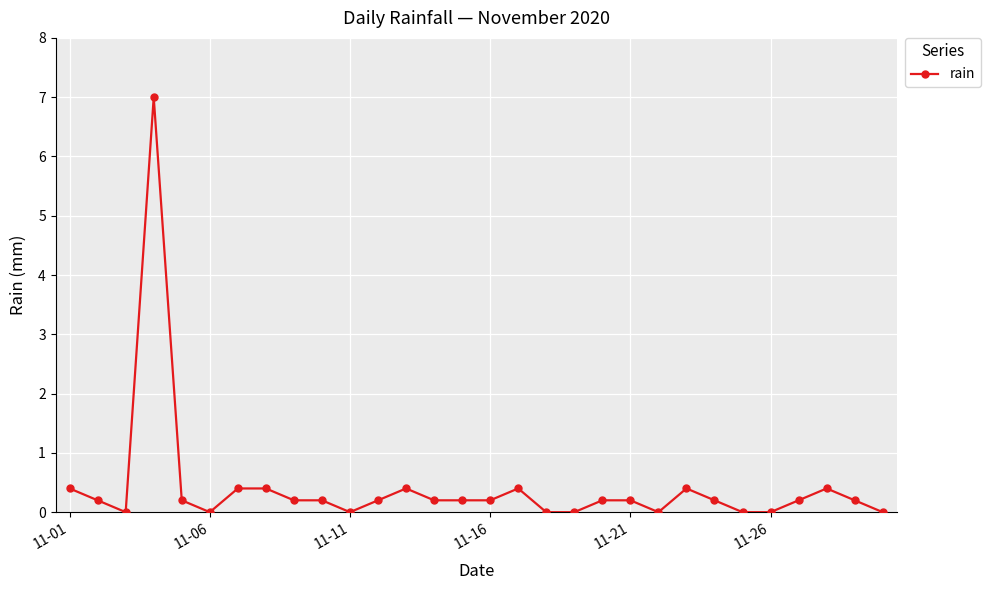

What is the maximum value shown in the chart?

7.0